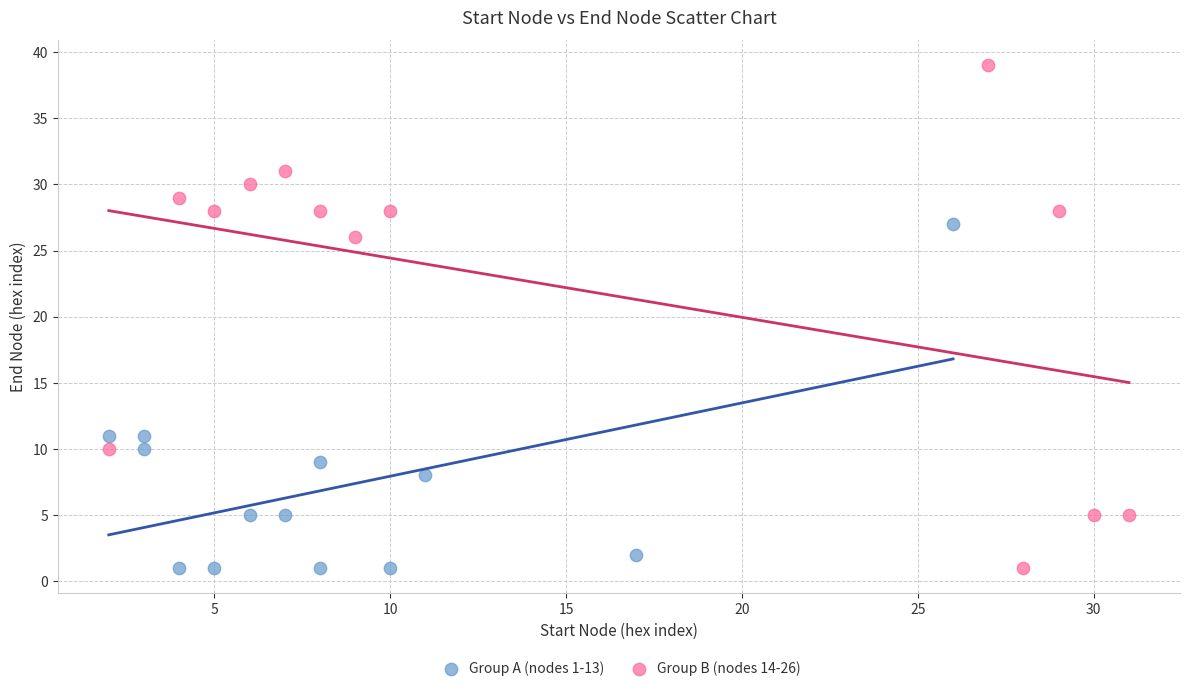

Which series has the widest spread of Y values?

Group B (nodes 14-26)